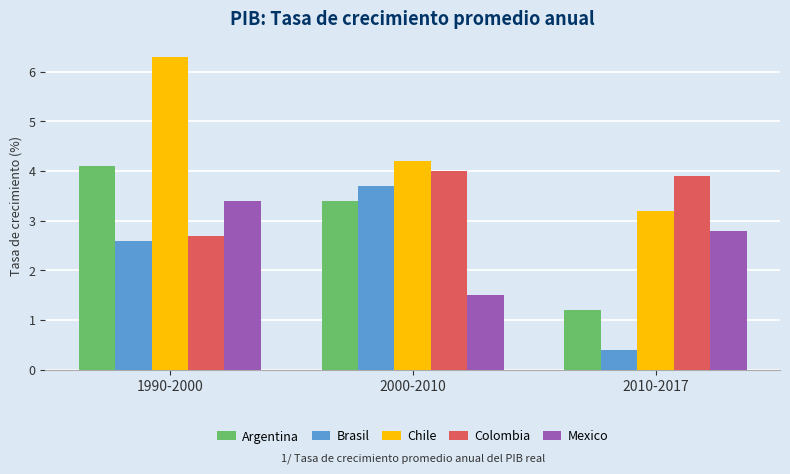

Is it true that Mexico equals 1.5 at 2000-2010?

True